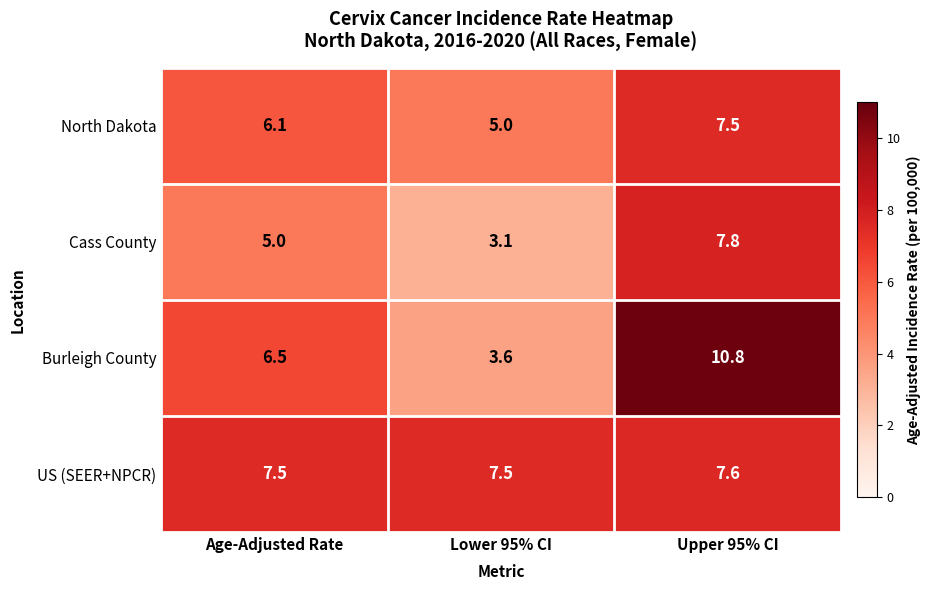

Reading left to right, transcribe all the data shown in this chart.

North Dakota: Age-Adjusted Rate=6.1	Lower 95% CI=5.0	Upper 95% CI=7.5
Cass County: Age-Adjusted Rate=5.0	Lower 95% CI=3.1	Upper 95% CI=7.8
Burleigh County: Age-Adjusted Rate=6.5	Lower 95% CI=3.6	Upper 95% CI=10.8
US (SEER+NPCR): Age-Adjusted Rate=7.5	Lower 95% CI=7.5	Upper 95% CI=7.6